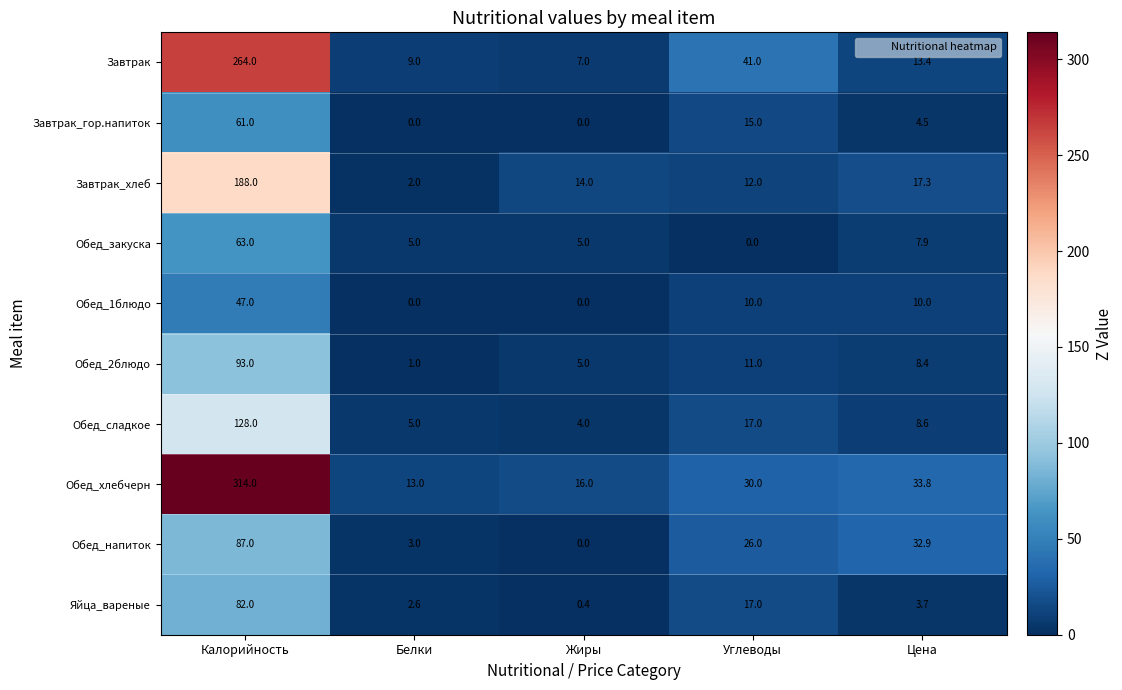

Rank the series by their maximum value, from highest to lowest.

Обед_хлебчерн, Завтрак, Завтрак_хлеб, Обед_сладкое, Обед_2блюдо, Обед_напиток, Яйца_вареные, Обед_закуска, Завтрак_гор.напиток, Обед_1блюдо